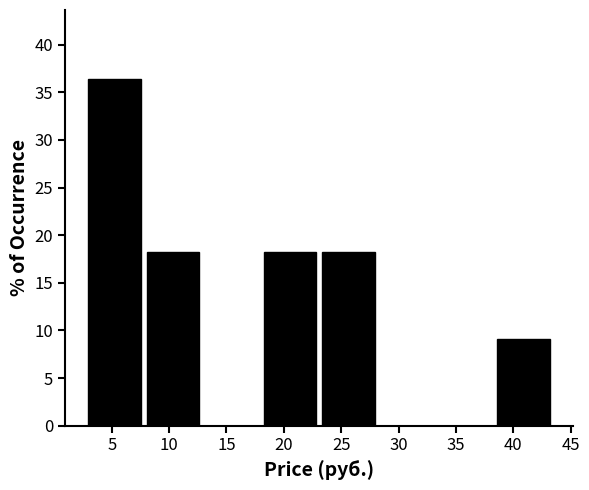

How tall is the bar that spans 8.0 to 13.0 on the x-axis? Neither the bar edges nor the heights are printed on the chart, so give them approximately, as read against the axes.

18.0